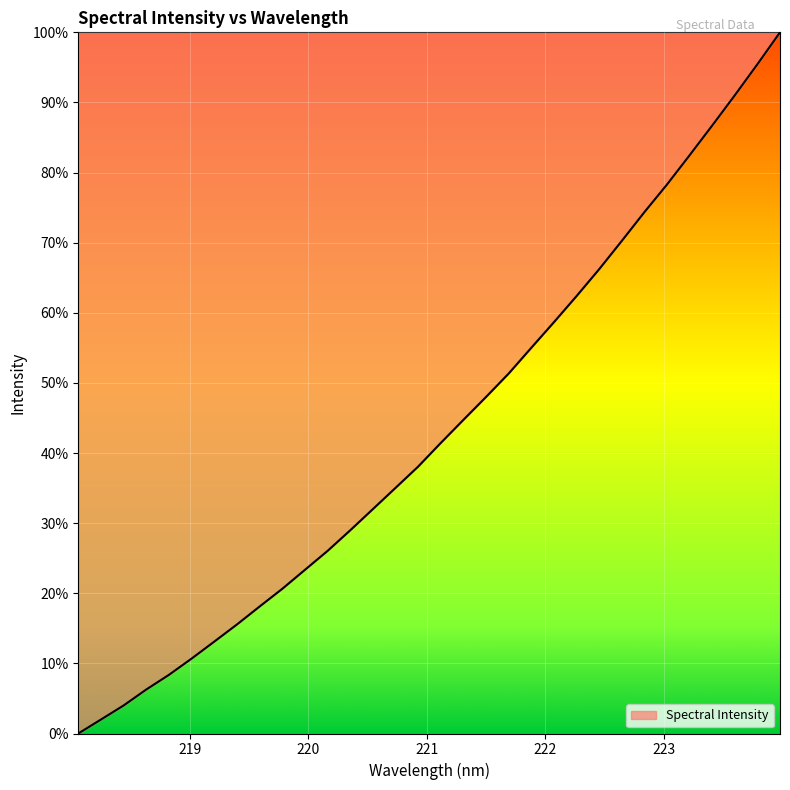

What is the difference between the maximum and minimum values?

100.0